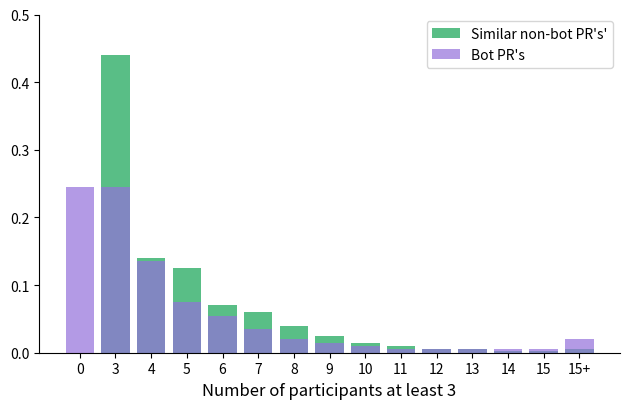

Rank the categories by Similar non-bot PR's' value from lowest to highest.

0, 15, 14, 12, 13, 15+, 11, 10, 9, 8, 7, 6, 5, 4, 3